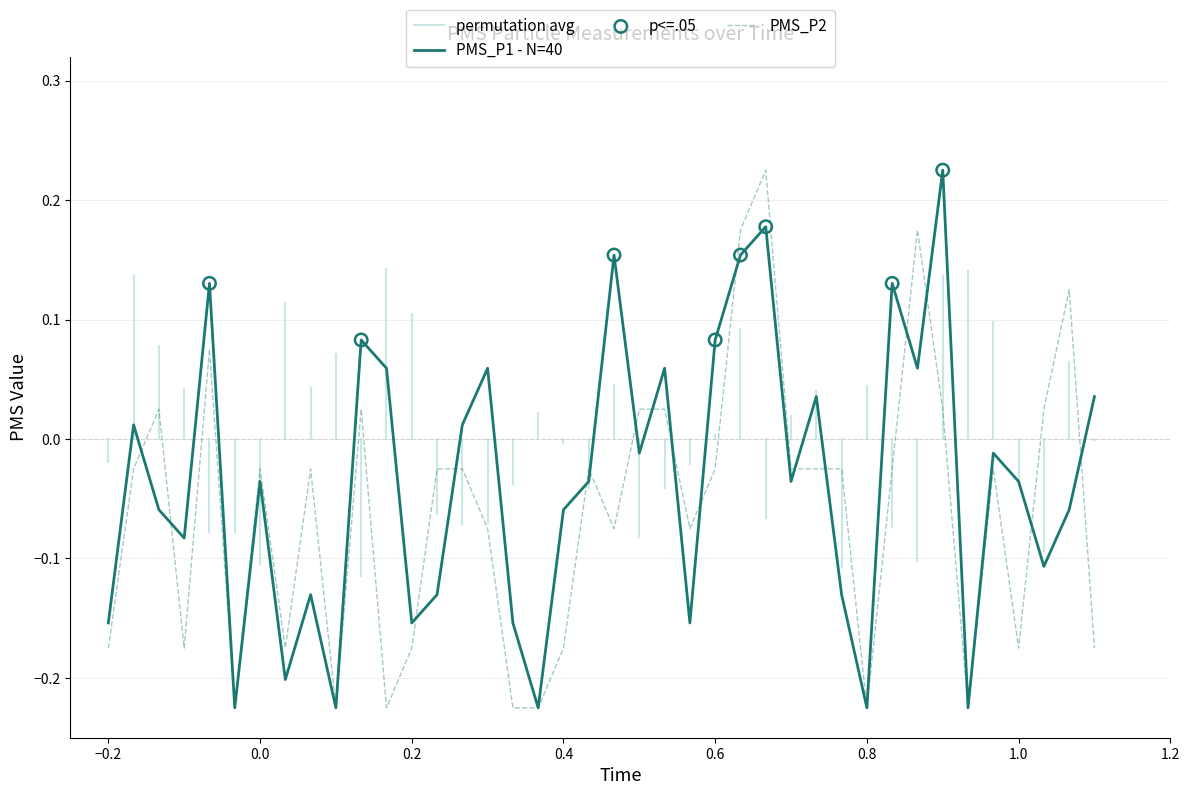

Which series has the largest total across all categories?

PMS_P1 - N=40